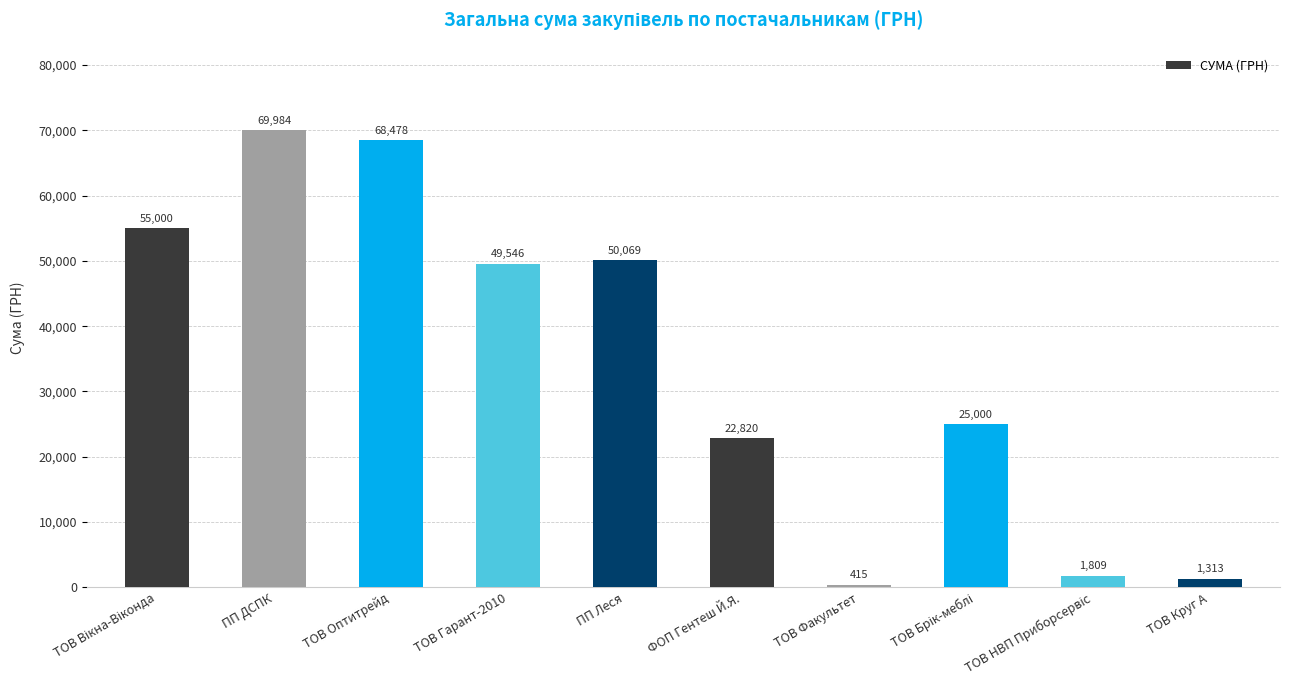

What is the value of the 9th bar from the left?

1808.8